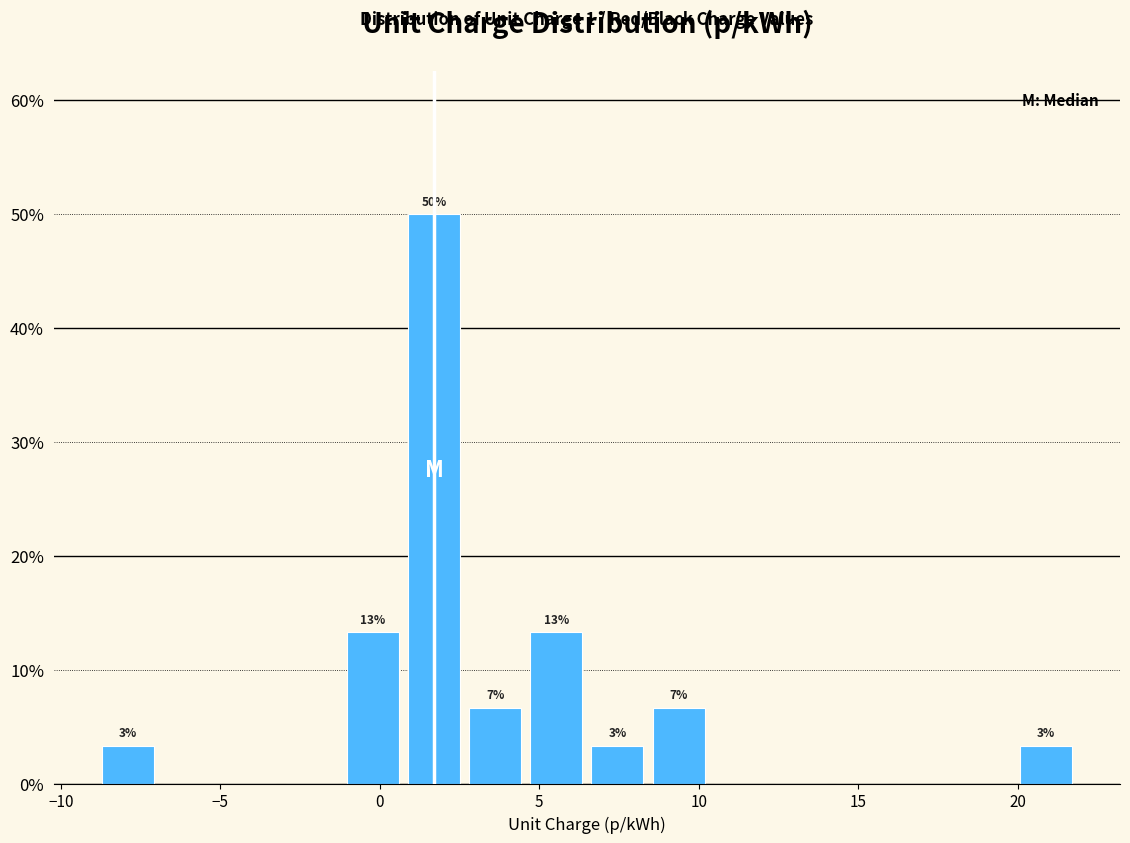

Around what value on the x-axis is the tallest bar? Give the approximate position of its centre, as read against the axis.

1.5